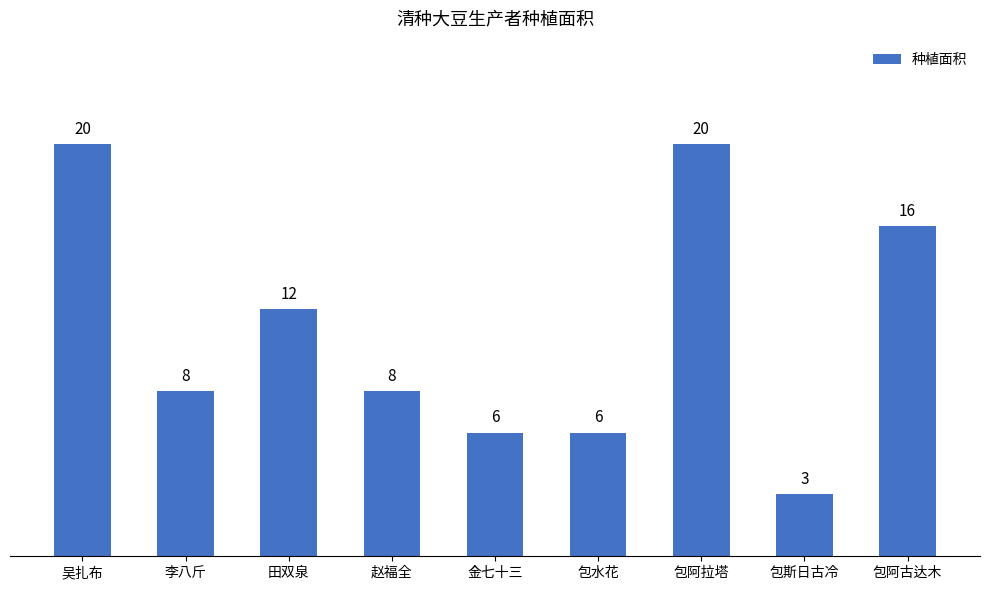

What is the maximum value shown in the chart?

20